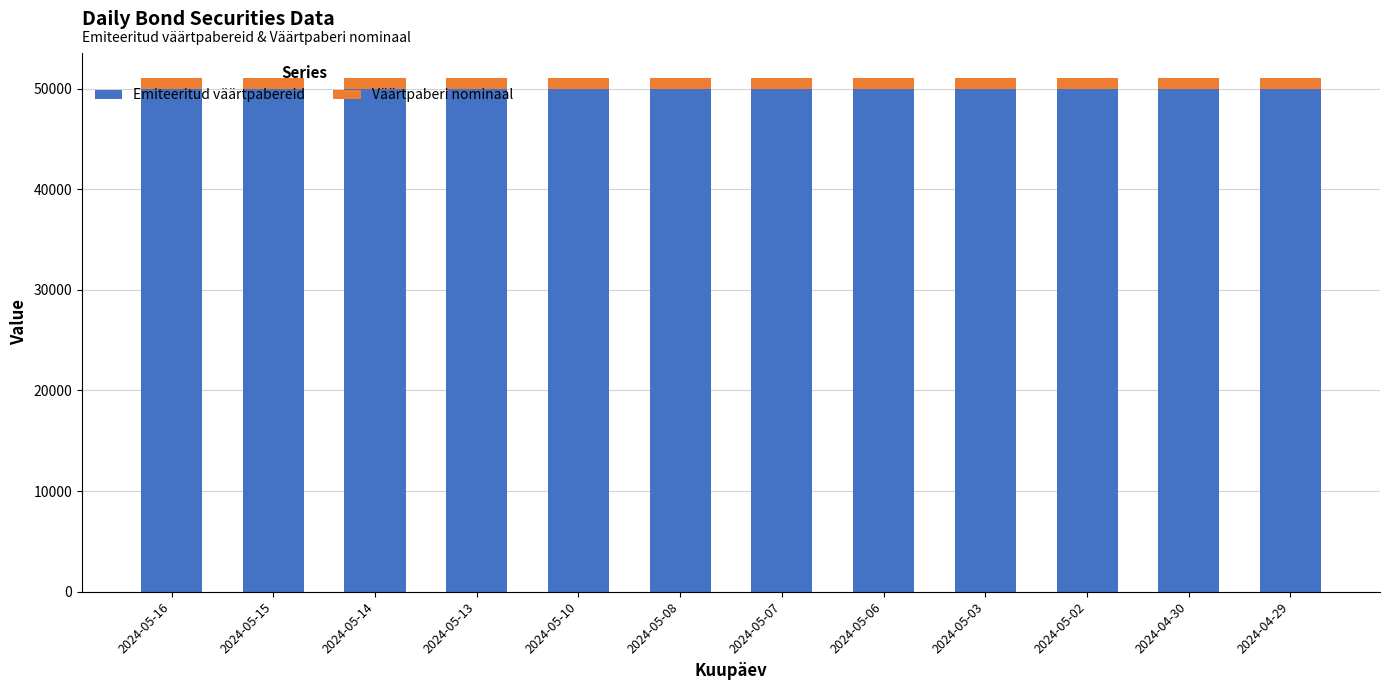

What is the sum of all Emiteeritud väärtpabereid values?

600000